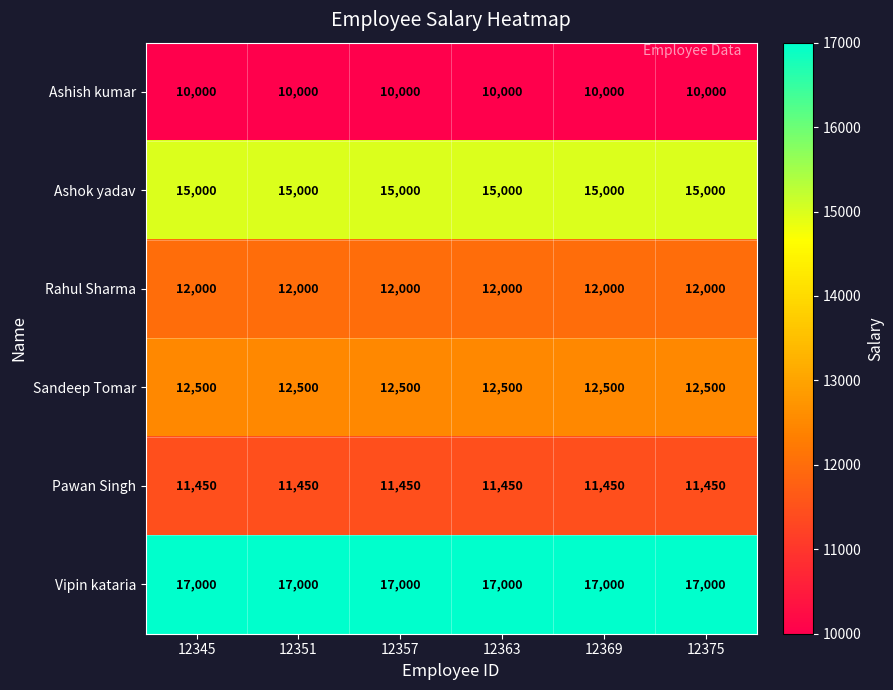

What is the minimum value for Vipin kataria?

17000